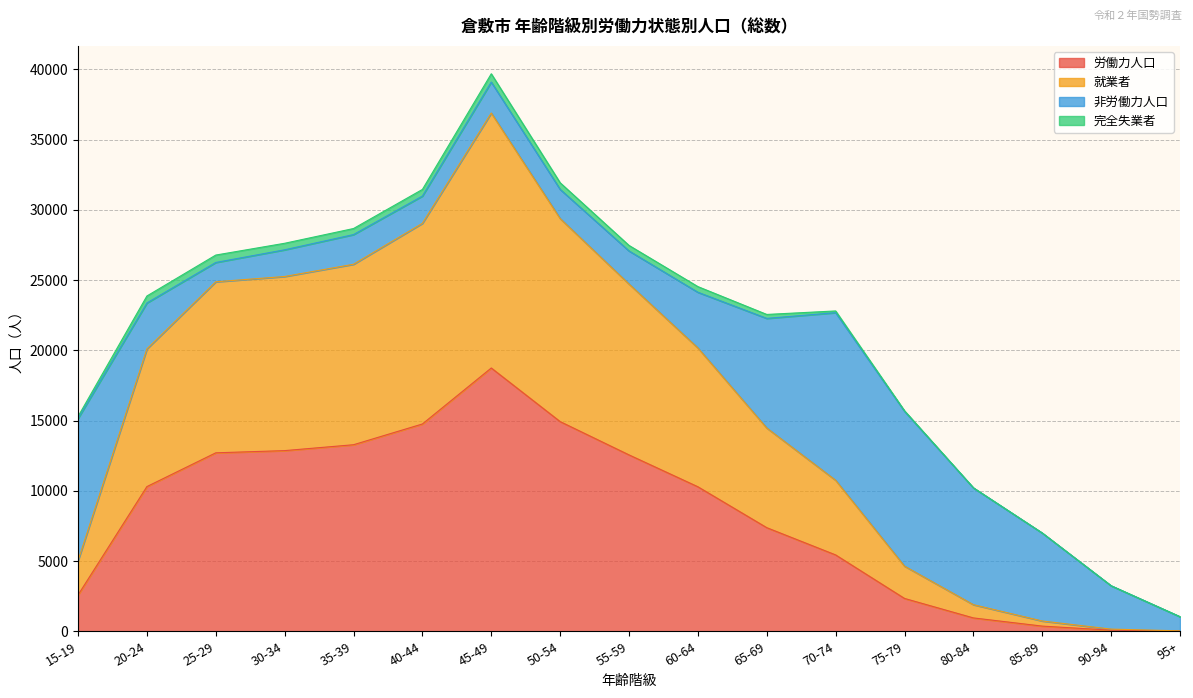

Which series has the widest spread of values?

就業者